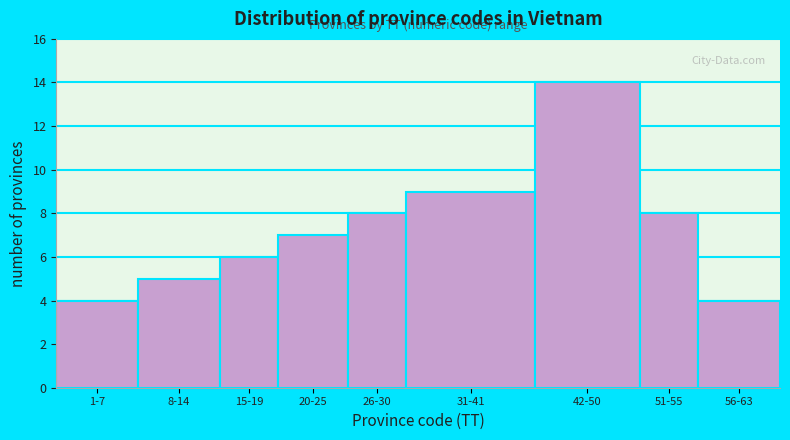

Reading left to right, list all the values displayed in this chart.

4	5	6	7	8	9	14	8	4